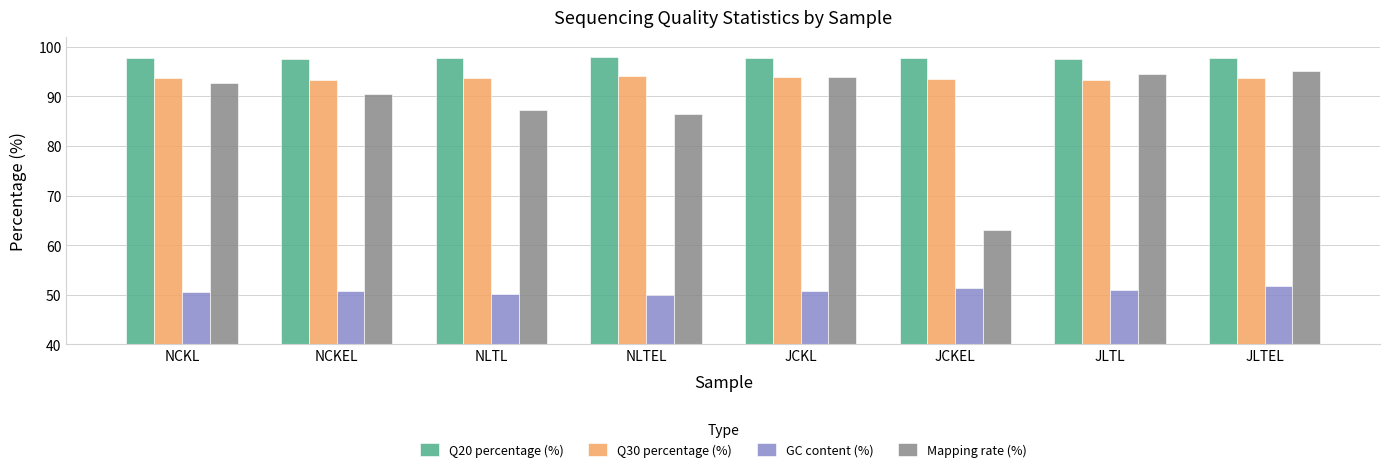

Are the bars grouped side by side (vs. stacked)?

Yes